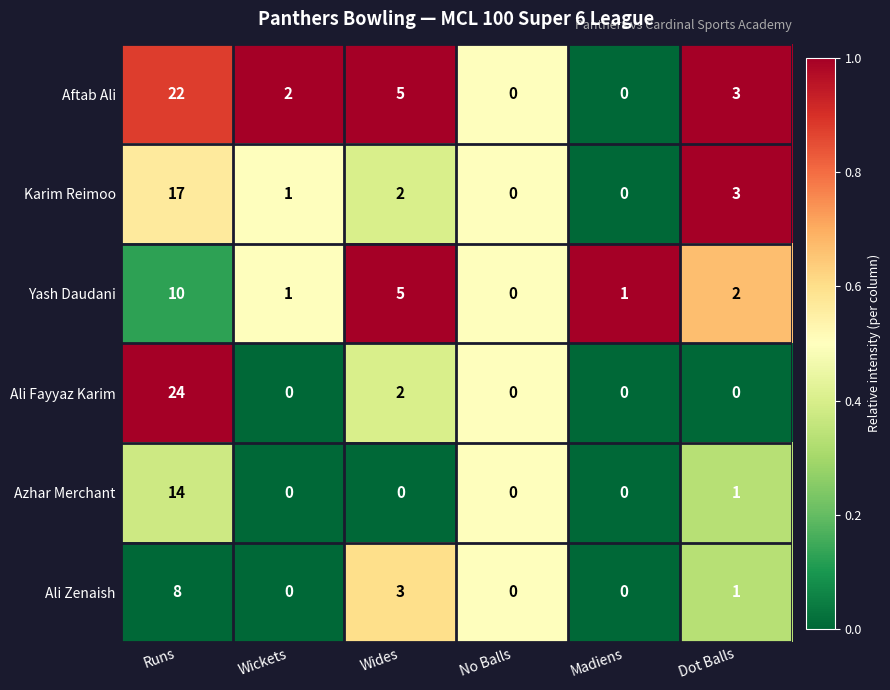

What is the total value across all series at Runs?

95